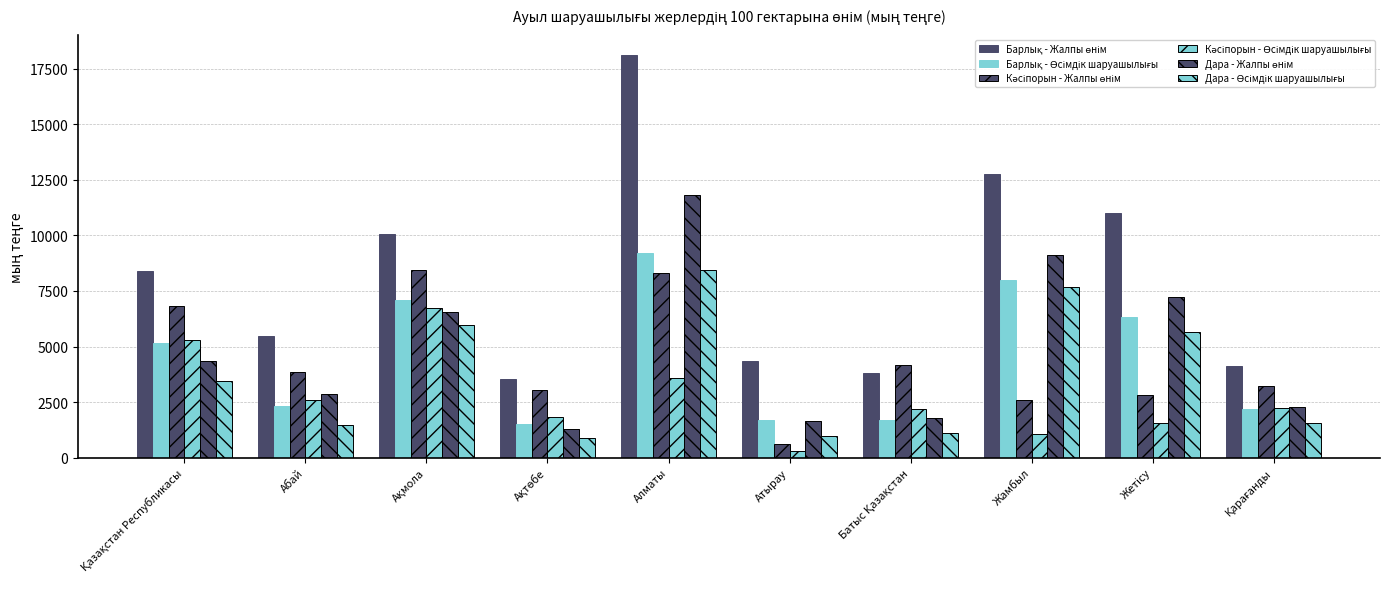

At which label is Кәсіпорын - Жалпы өнім closest to 4526?

Батыс Қазақстан